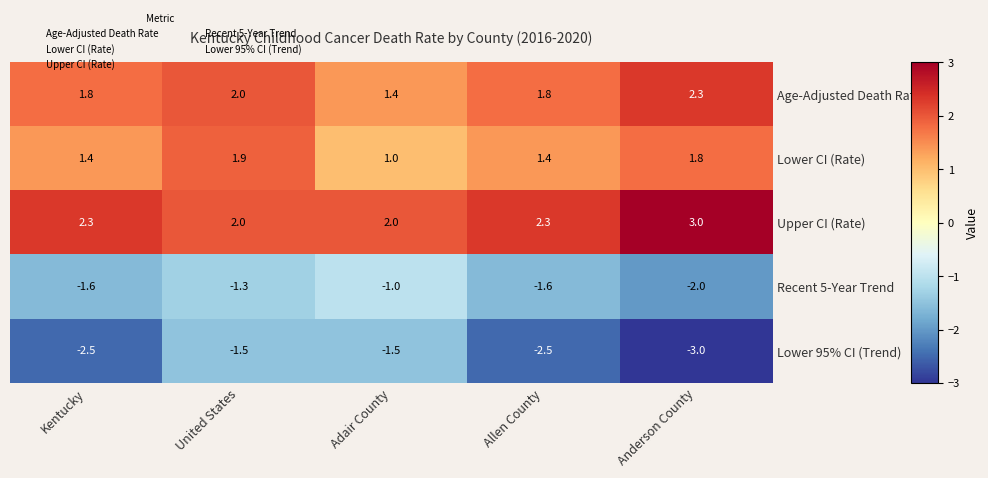

What is the difference between the maximum and minimum values in the Upper CI (Rate) series?

1.0